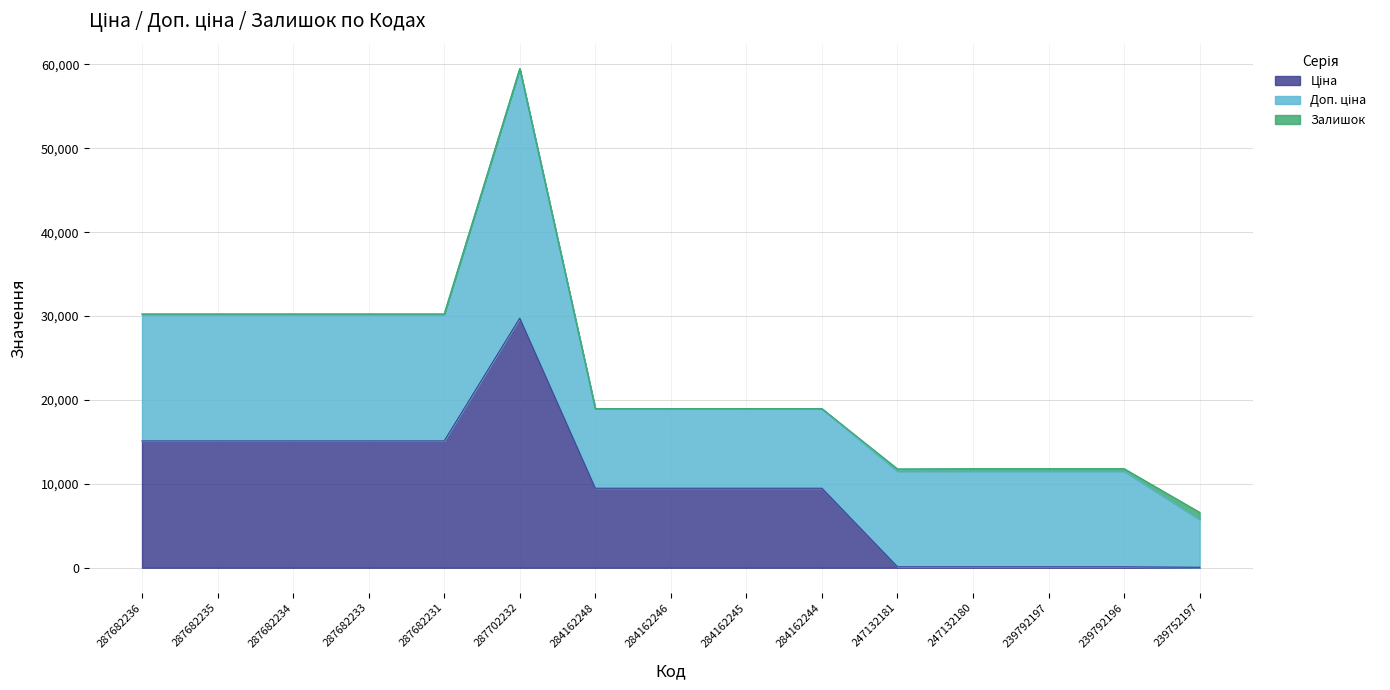

Between 284162245 and 239792196, which series saw the biggest shift?

Ціна